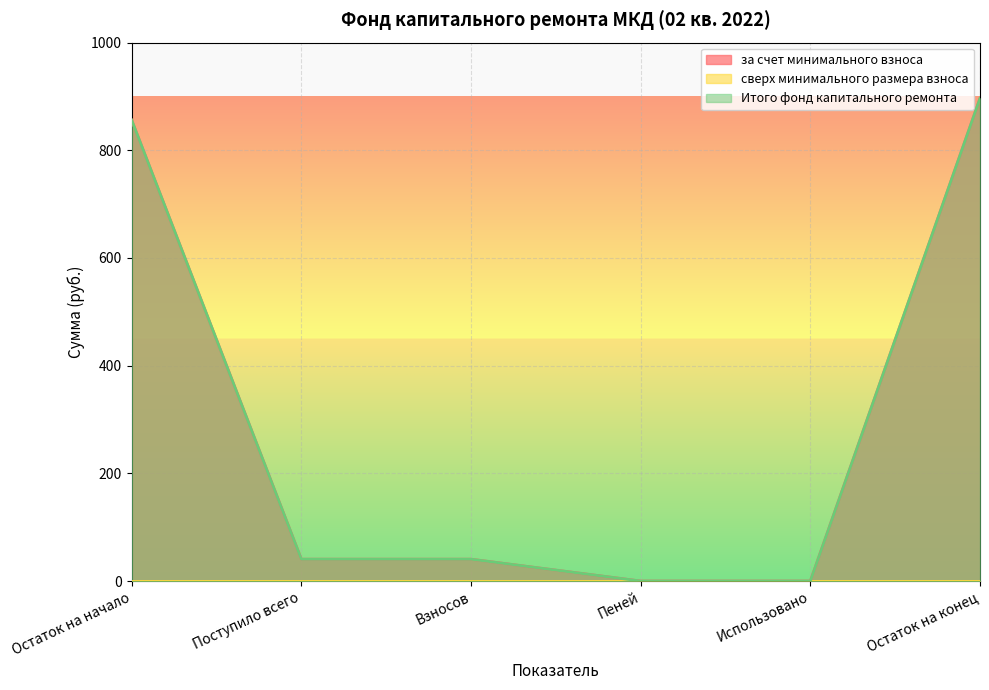

Does the chart display data point markers on the line(s)?

No